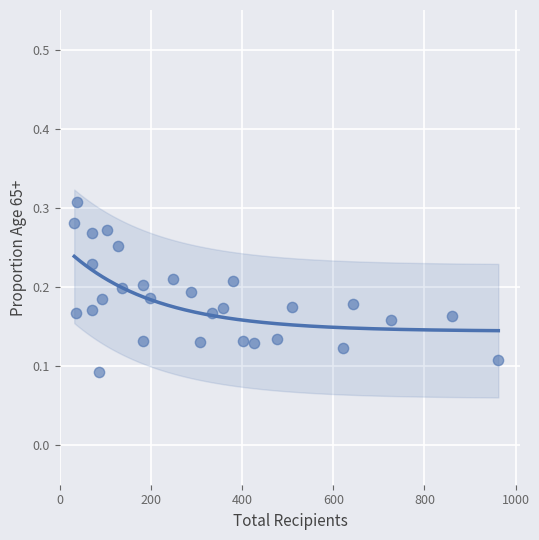

What is the range of X values (max minus min)?

930.0